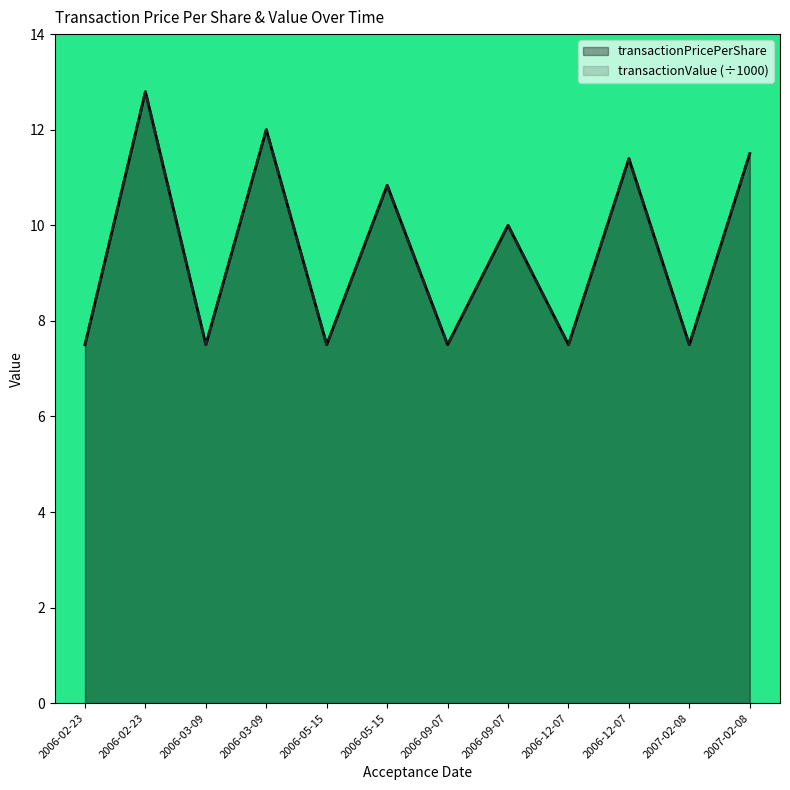

What are all the series names shown in the legend?

transactionPricePerShare, transactionValue (÷1000)